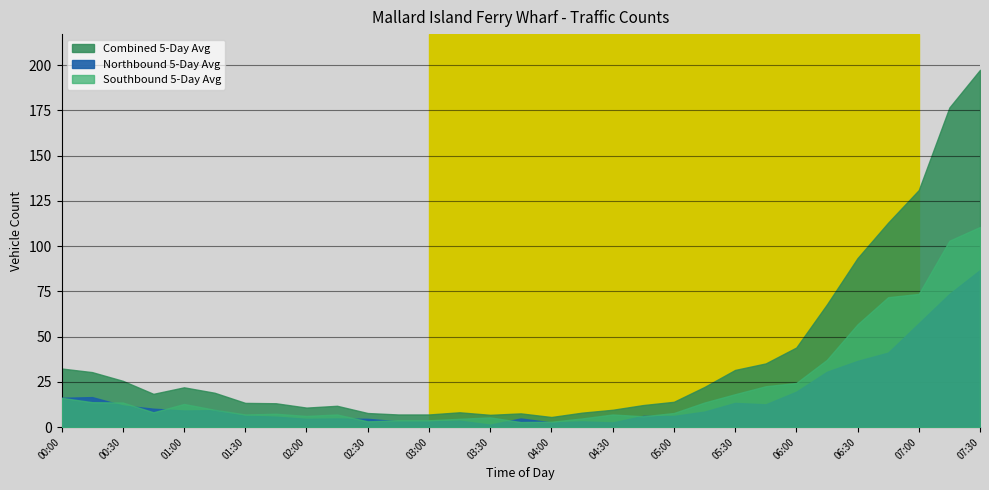

True or false: Southbound 5-Day Avg has more than 1 interior local peaks.

True